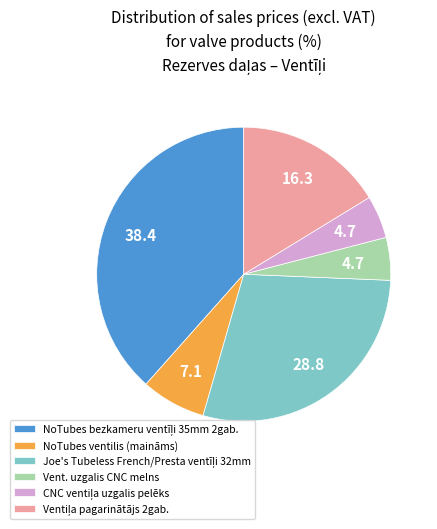

Is there any slice that represents more than half of the pie?

No